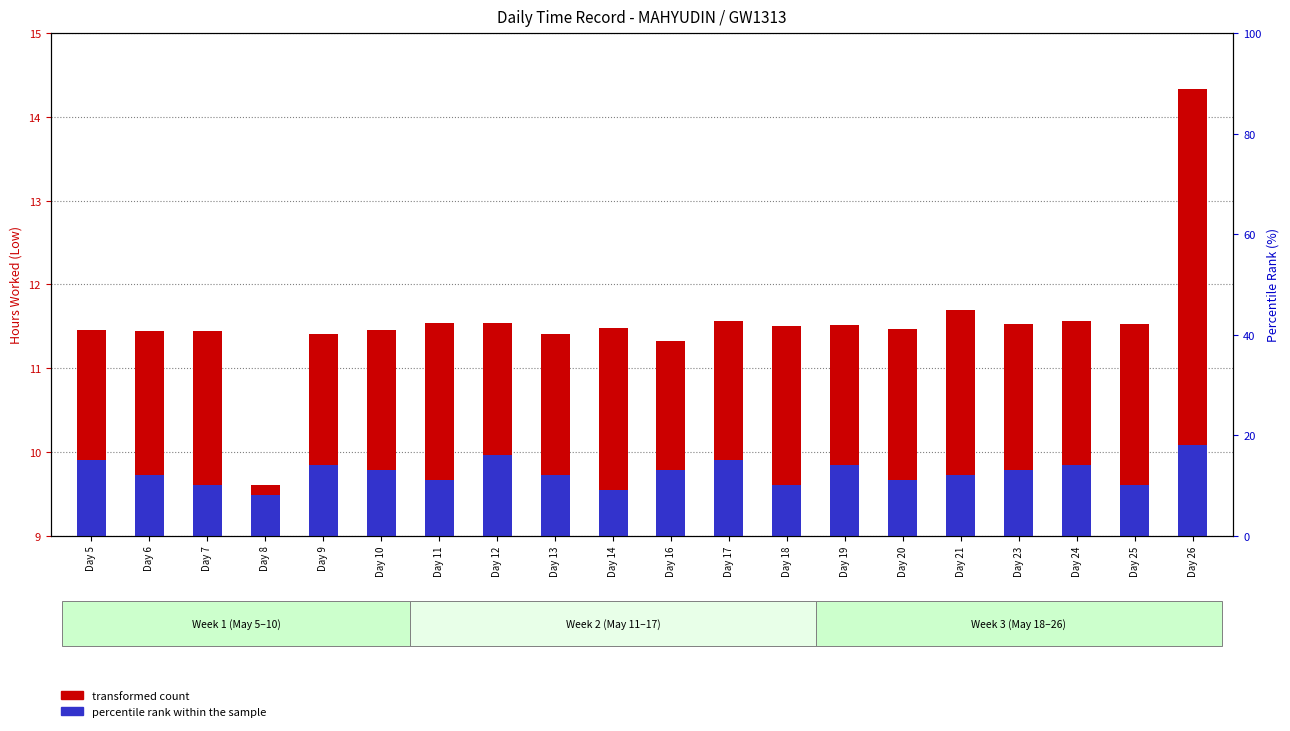

Count the number of categories in the chart.

20